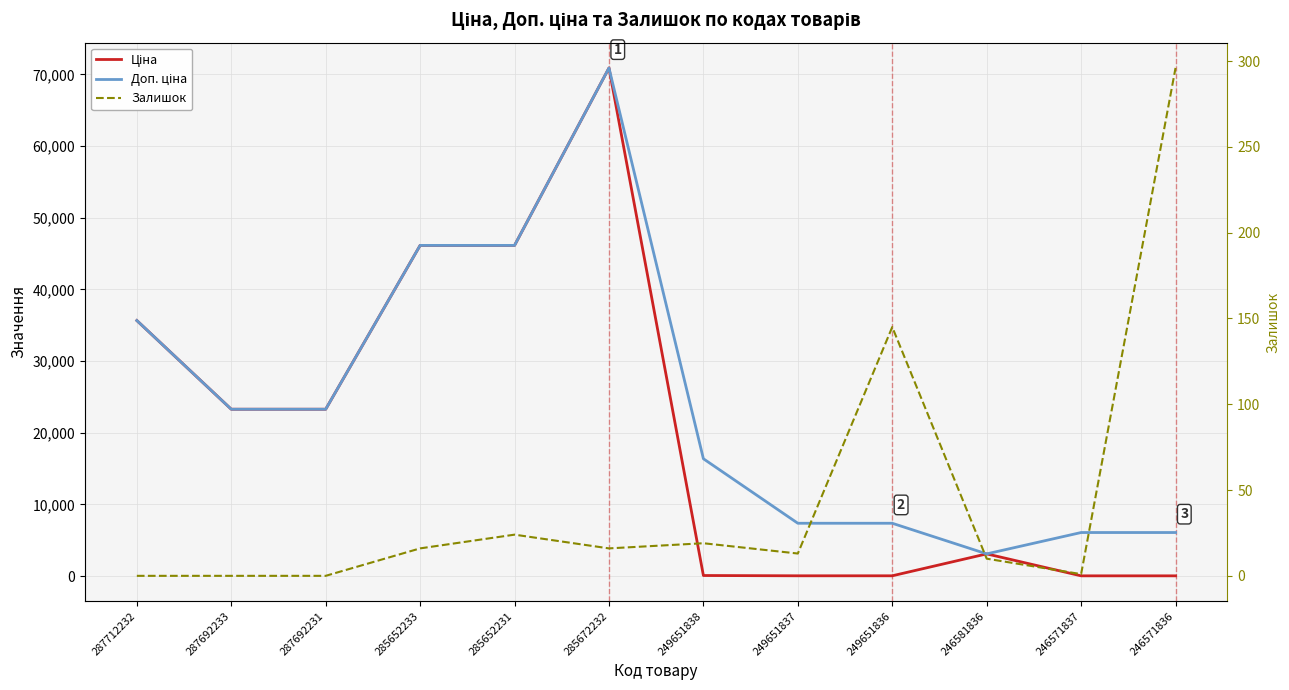

List the labels in order of Ціна value, largest first.

285672232, 285652233, 285652231, 287712232, 287692233, 287692231, 246581836, 249651838, 249651837, 249651836, 246571837, 246571836